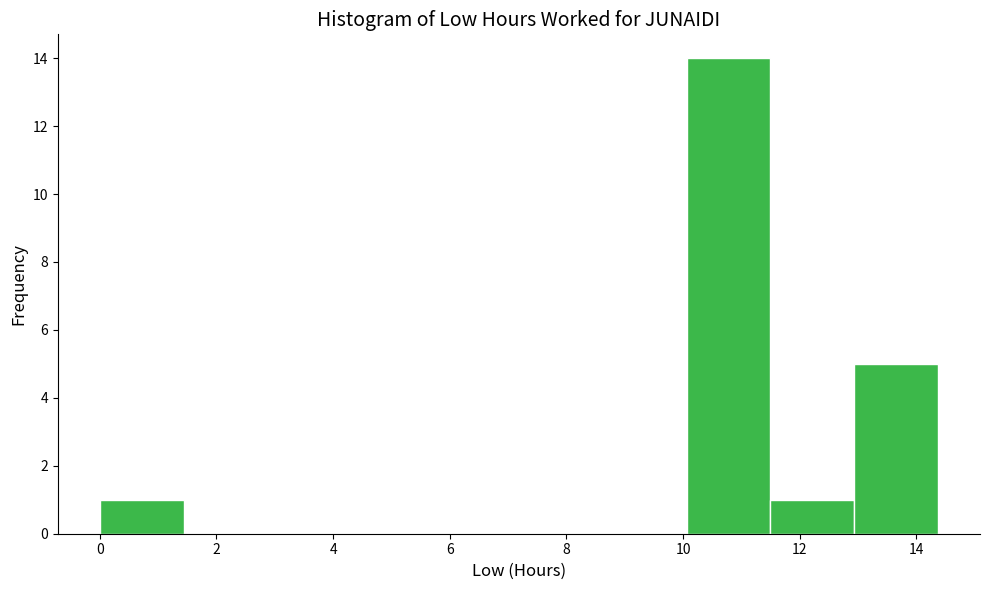

Reading left to right, list every bar in this chart as the range it spans on the x-axis followed by its height. Neither the bar edges nor the heights are printed on the chart, so give them approximately, as read against the axes.

0.0 to 1.4: 1
1.4 to 2.8: 0
2.8 to 4.4: 0
4.4 to 5.8: 0
5.8 to 7.2: 0
7.2 to 8.6: 0
8.6 to 10.0: 0
10.0 to 11.4: 14
11.4 to 13.0: 1
13.0 to 14.4: 5